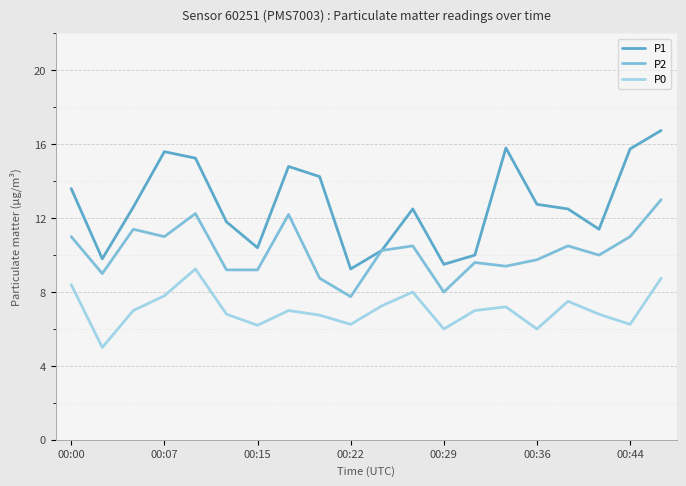

At how many categories does at least one series exceed 14?

7